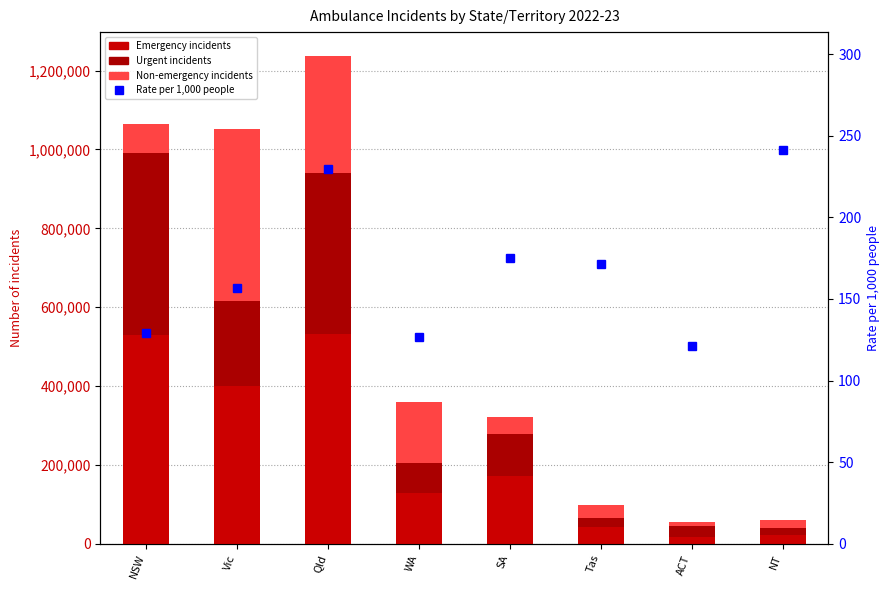

Is the value of Urgent incidents at WA greater than the value of Non-emergency incidents at ACT?

Yes